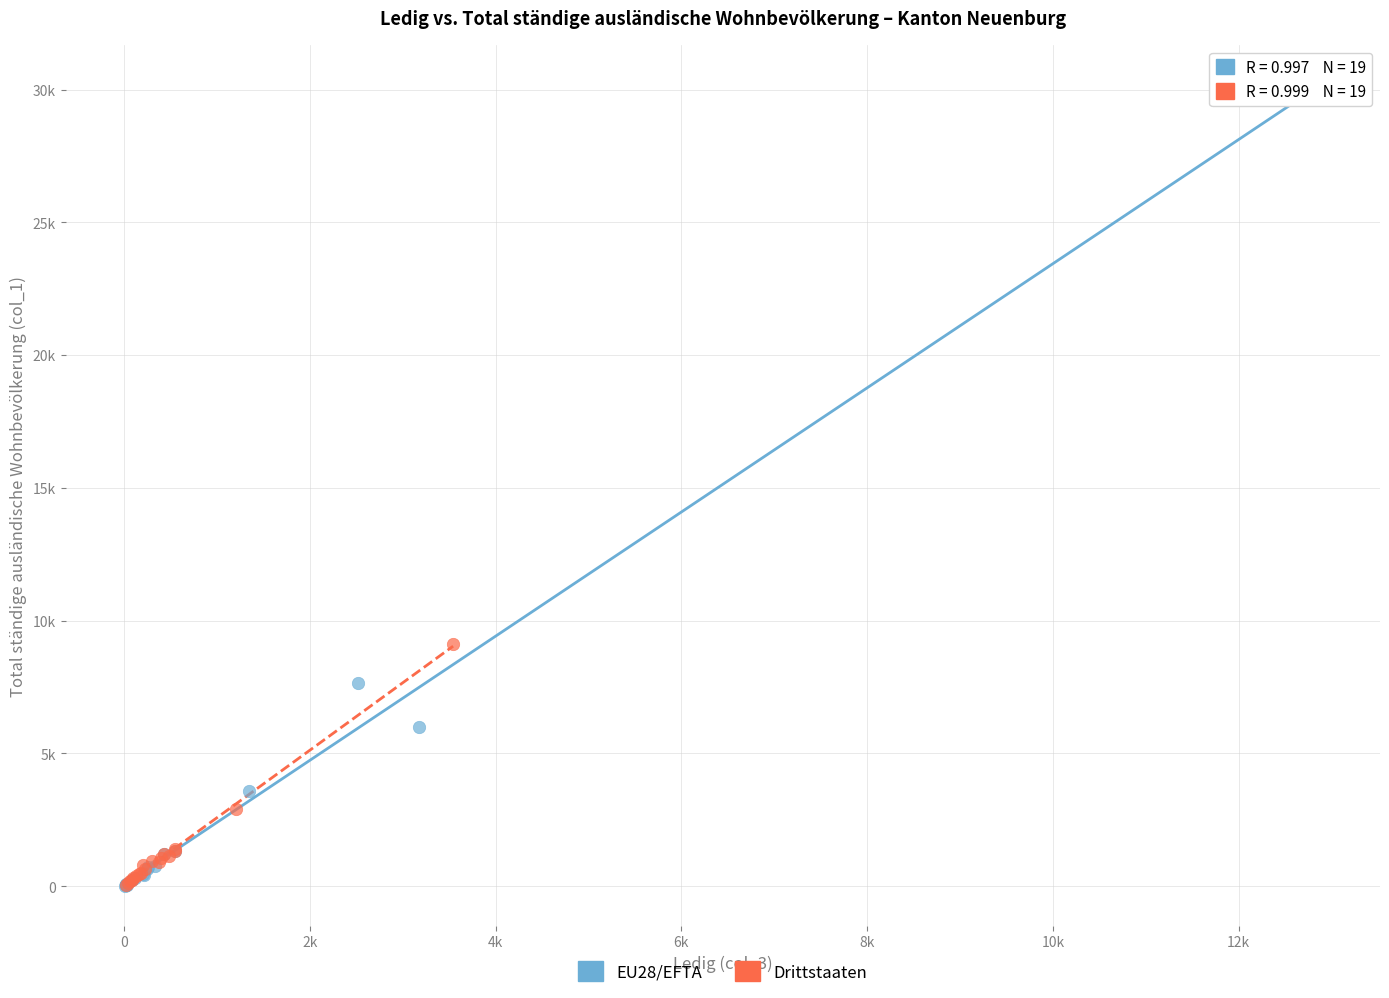

Which series has the widest spread of Y values?

EU28/EFTA